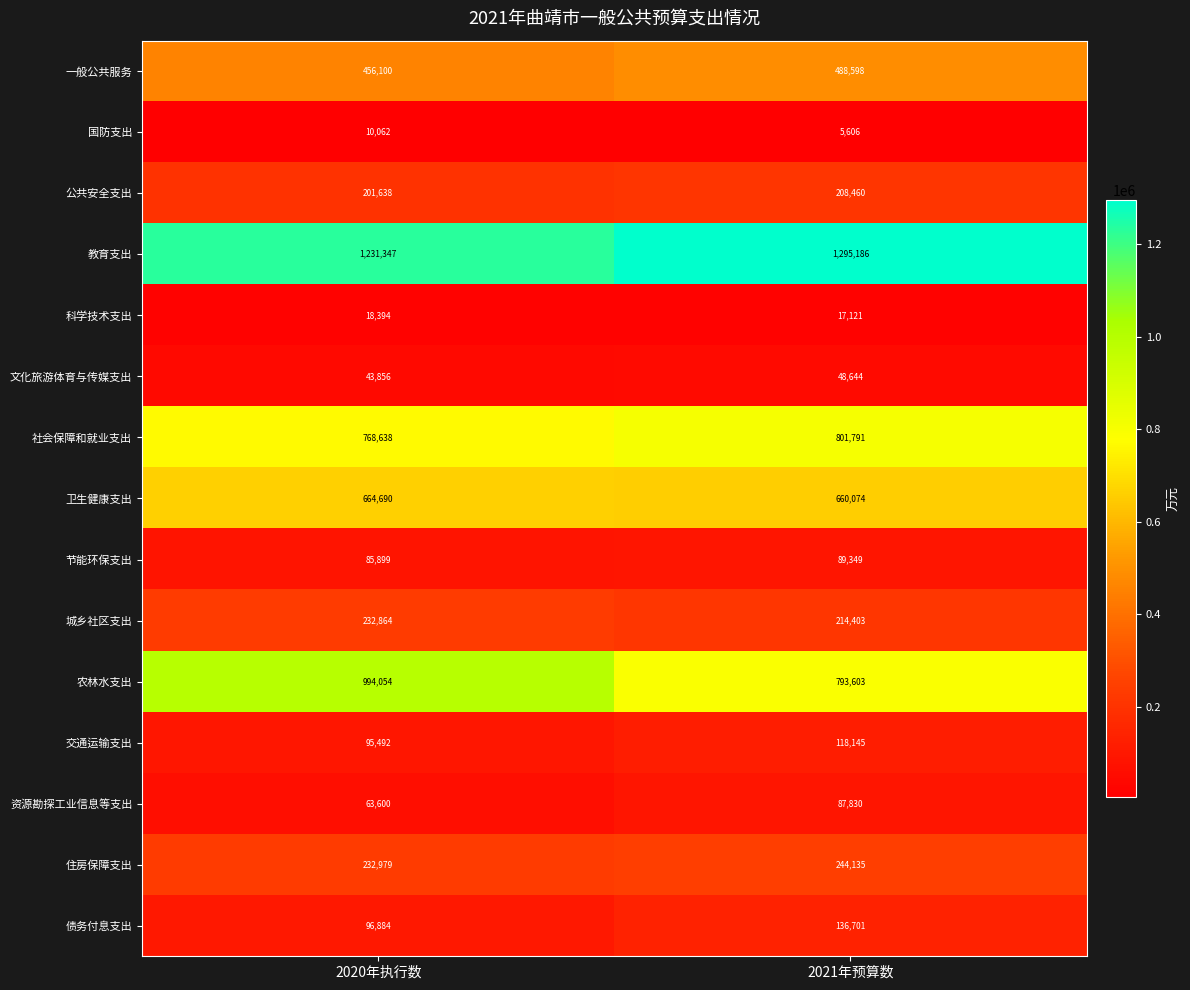

The value of 城乡社区支出 at 2020年执行数 is 321759. True or false?

False